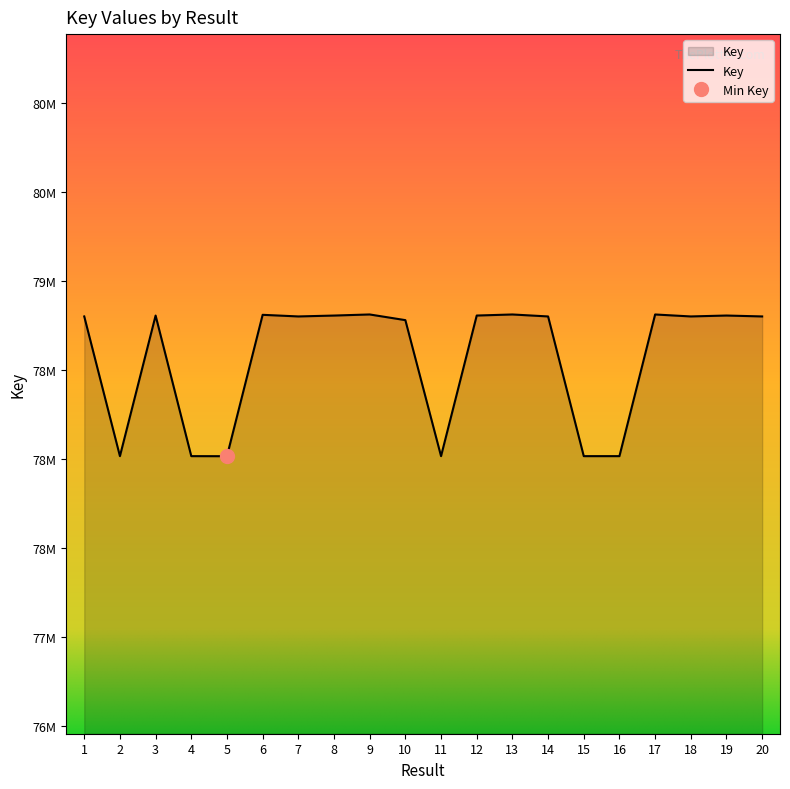

The value at 20 is 124934435. True or false?

False